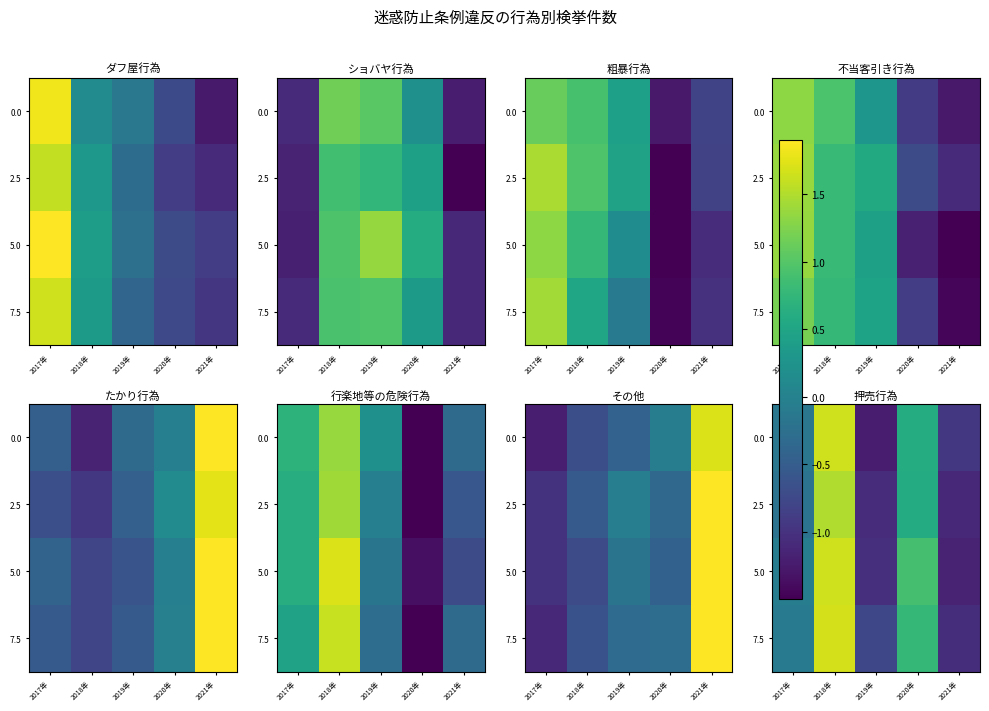

Which category has the highest value across all series?

2018年